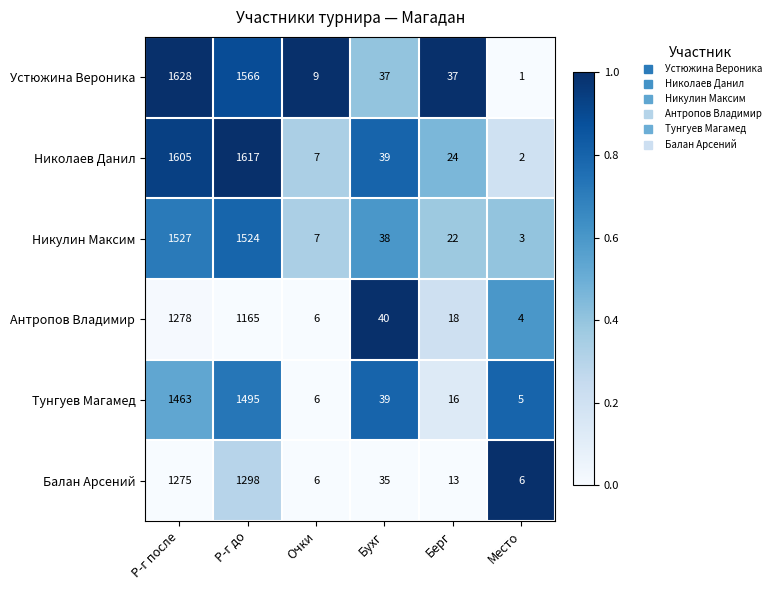

What is the greatest value displayed?

1628